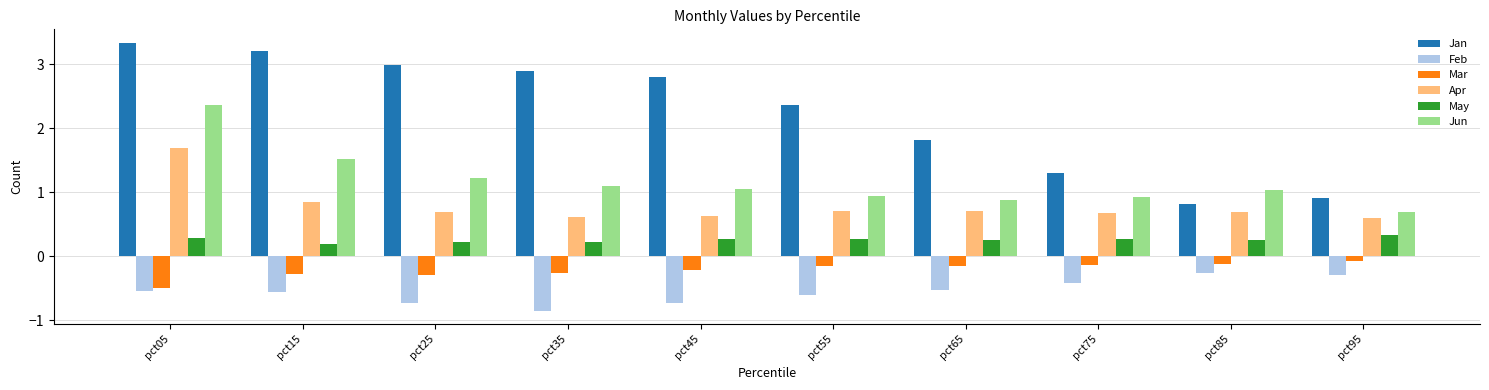

Which series has the widest spread of values?

Jan